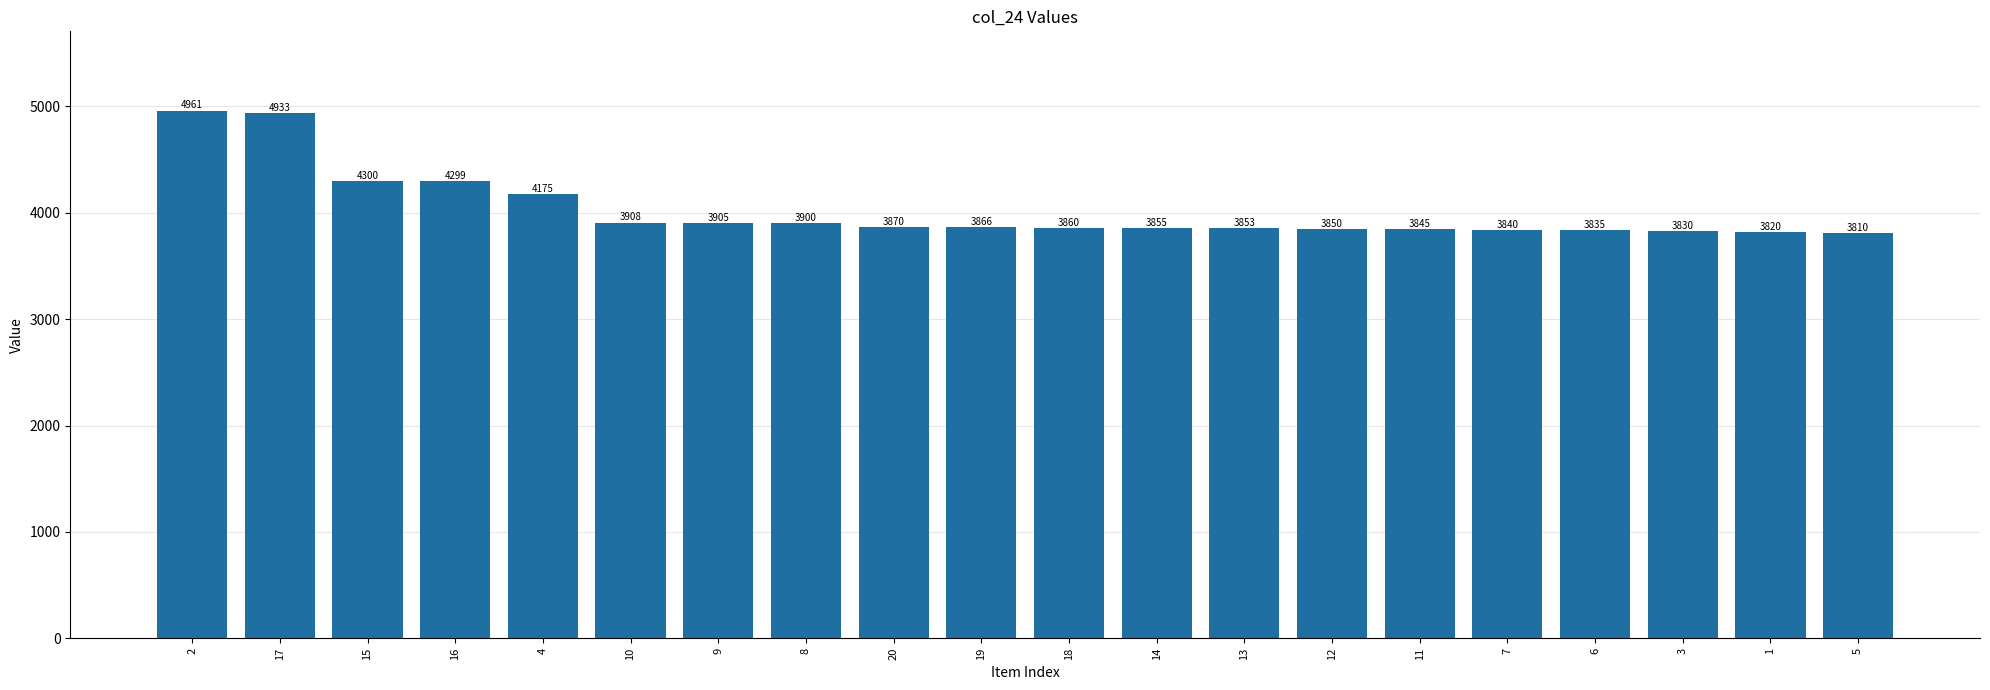

Reading left to right, list all the values displayed in this chart.

2=4961	17=4933	15=4300	16=4299	4=4175	10=3908	9=3905	8=3900	20=3870	19=3866	18=3860	14=3855	13=3853	12=3850	11=3845	7=3840	6=3835	3=3830	1=3820	5=3810